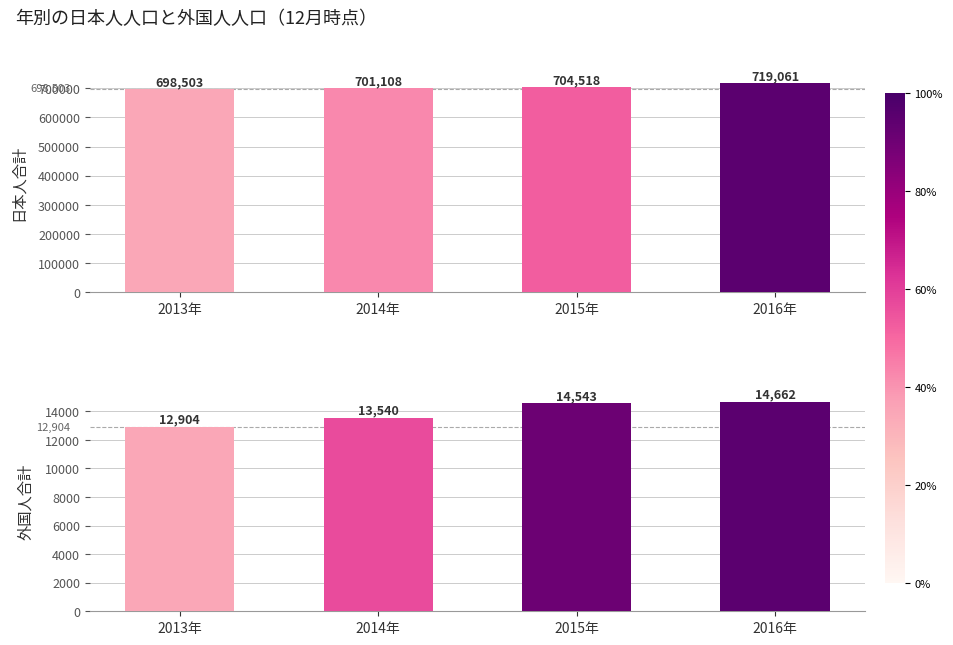

Is the value of 外国人合計 at 2014年 greater than the value of 日本人合計 at 2015年?

No